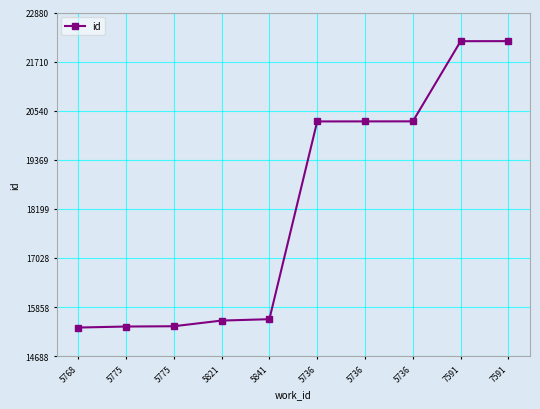

Is it true that the value at 7591 is 11992?

False